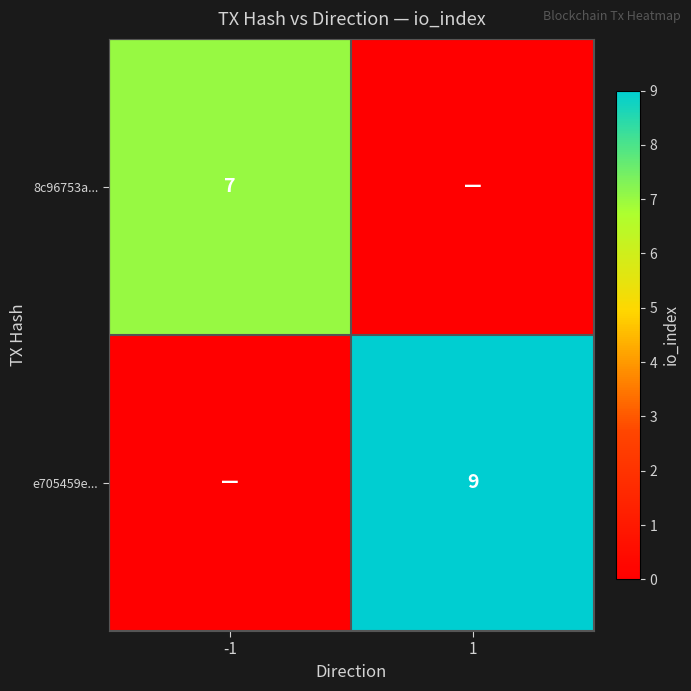

True or false: e705459e... has a value of 9 at 1.

True